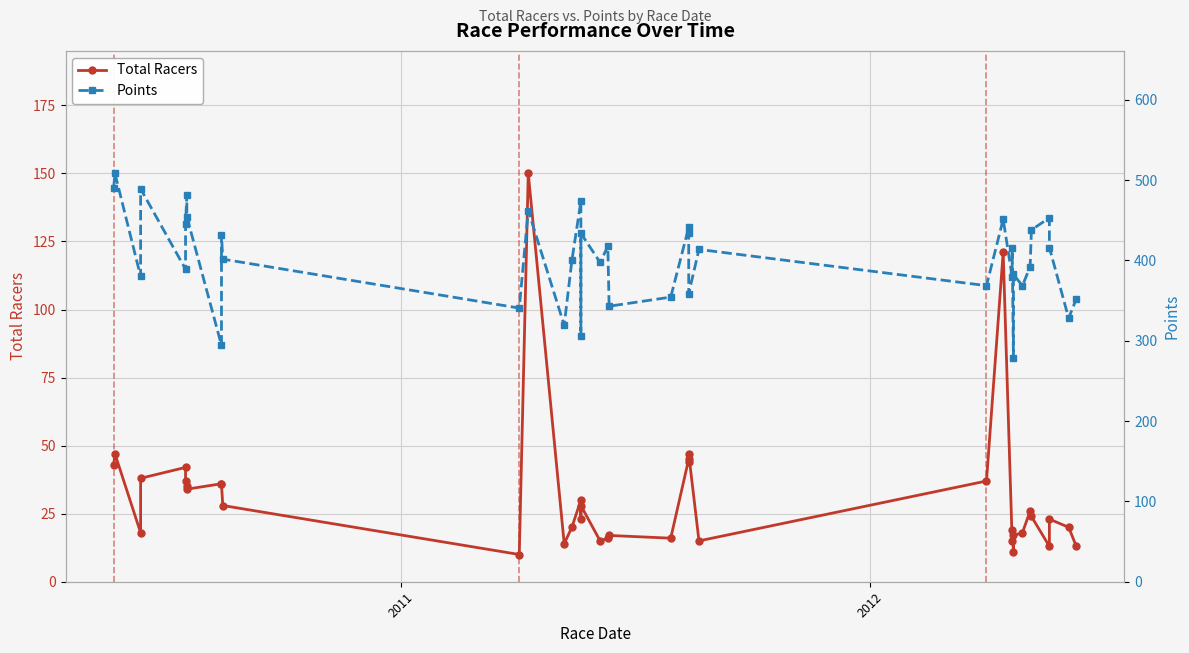

What is the difference between the maximum and minimum values in the Points series?

229.7